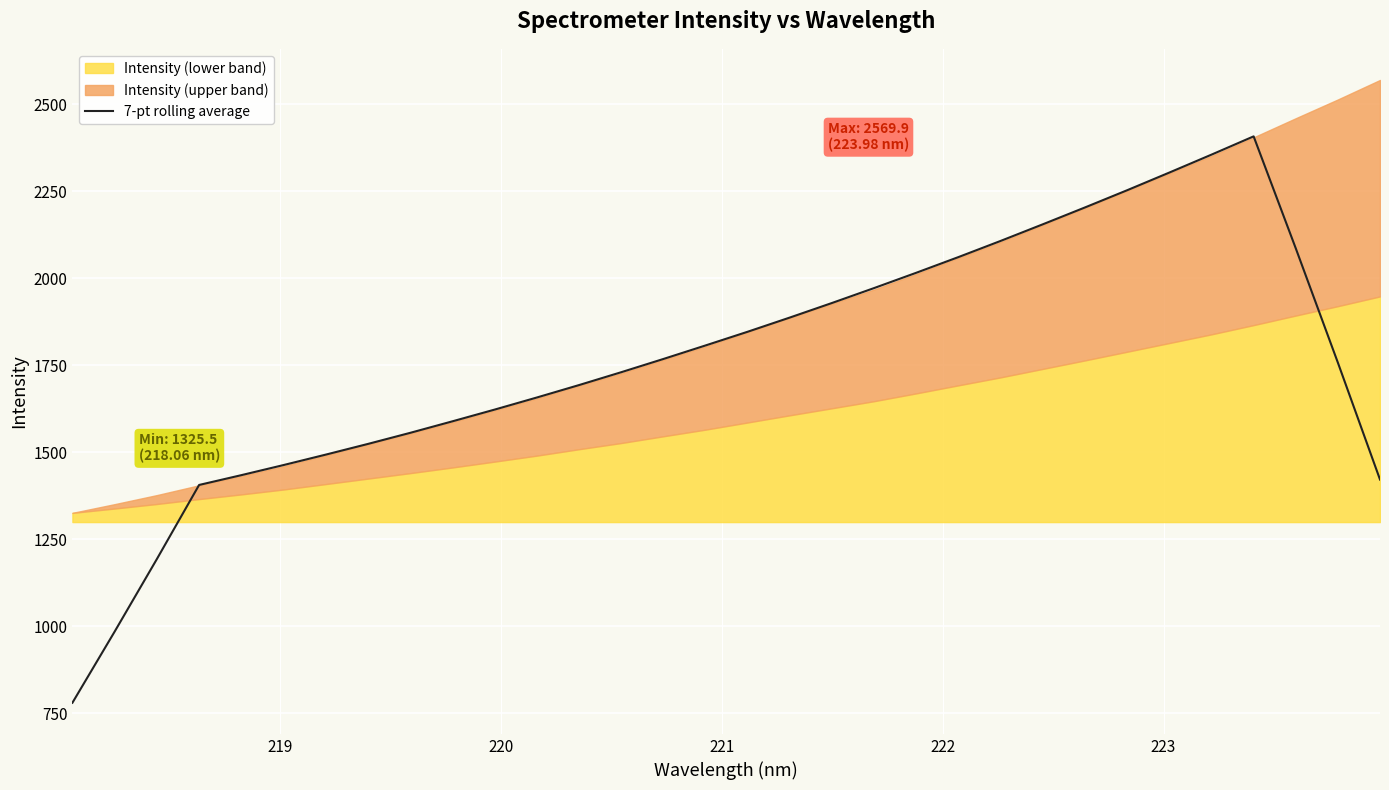

What is the lowest value of the 7-pt rolling average series?

779.6